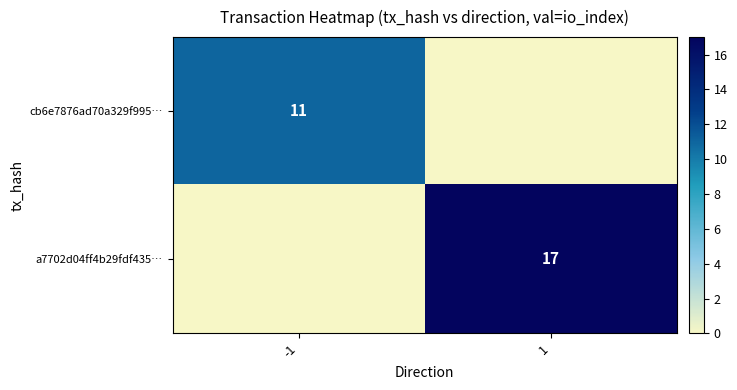

The value of a7702d04ff4b29fdf435… at 1 is 17. True or false?

True